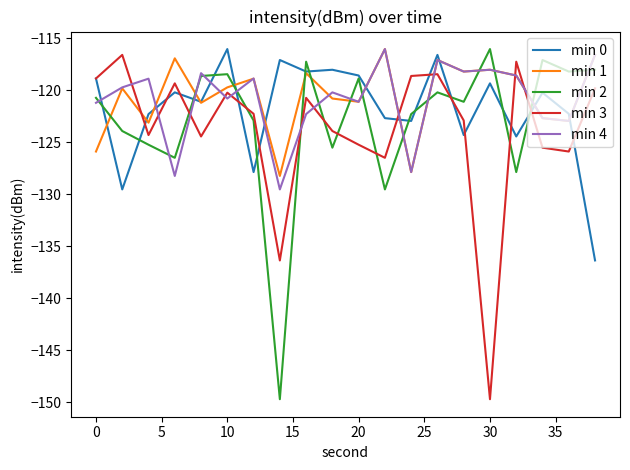

What is the smallest value displayed?

-149.7